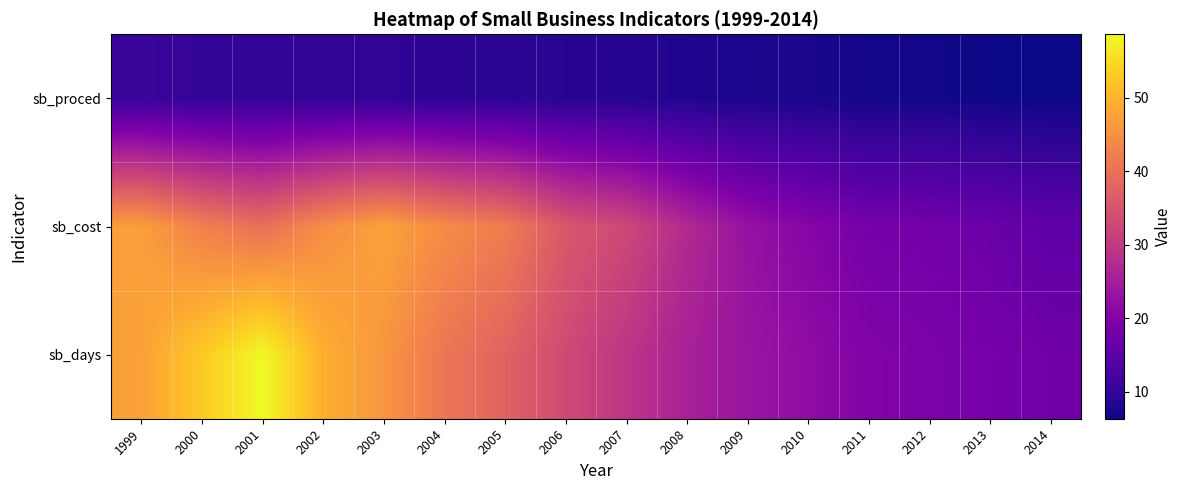

Which has a higher value, 2005 or 2000?

2000